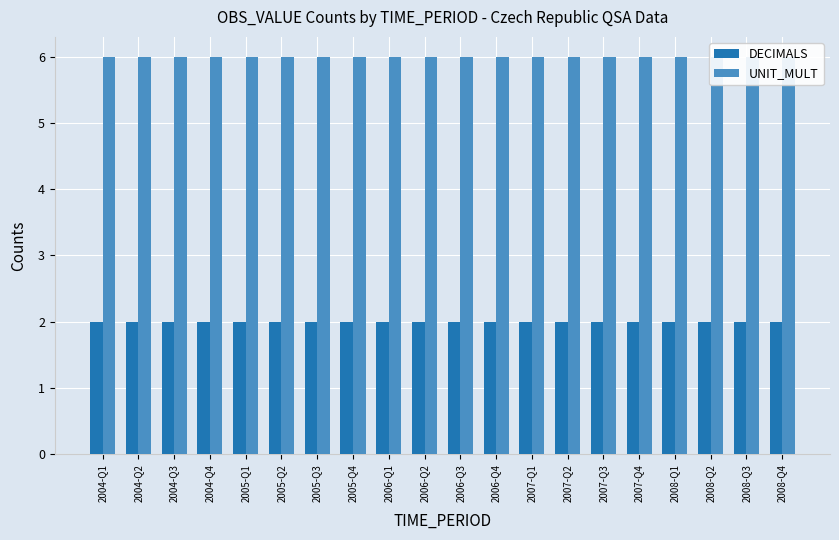

What is the sum of all UNIT_MULT values?

120